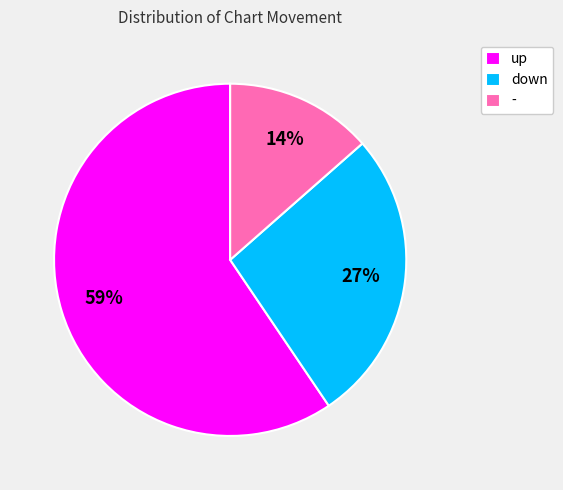

How many segments does this pie chart have?

3